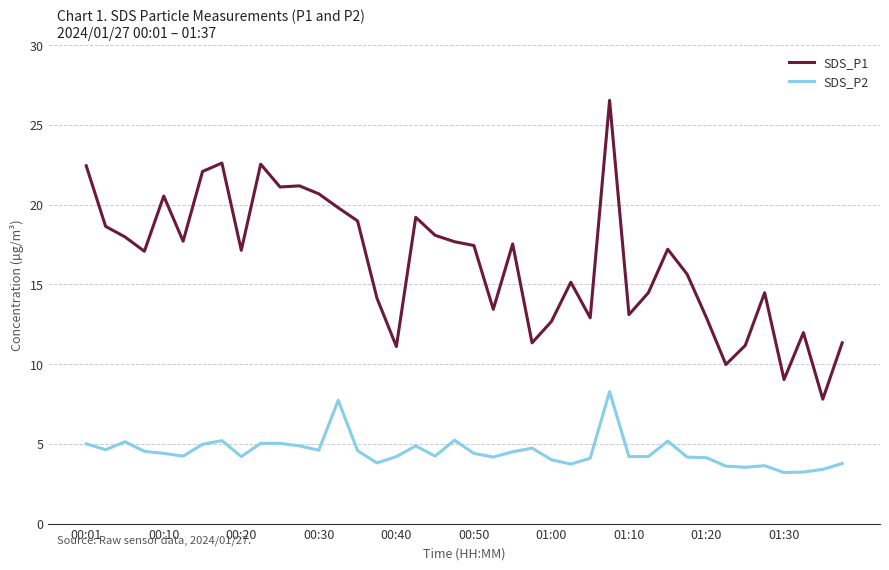

Which series has the largest total across all categories?

SDS_P1